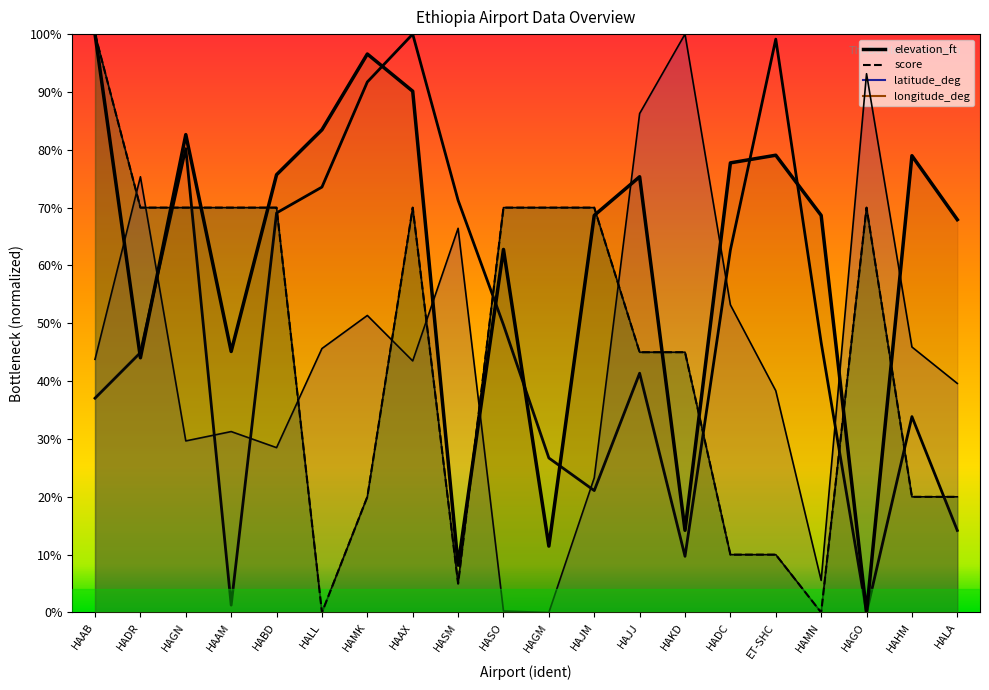

What is the maximum value for longitude_deg?

1.0